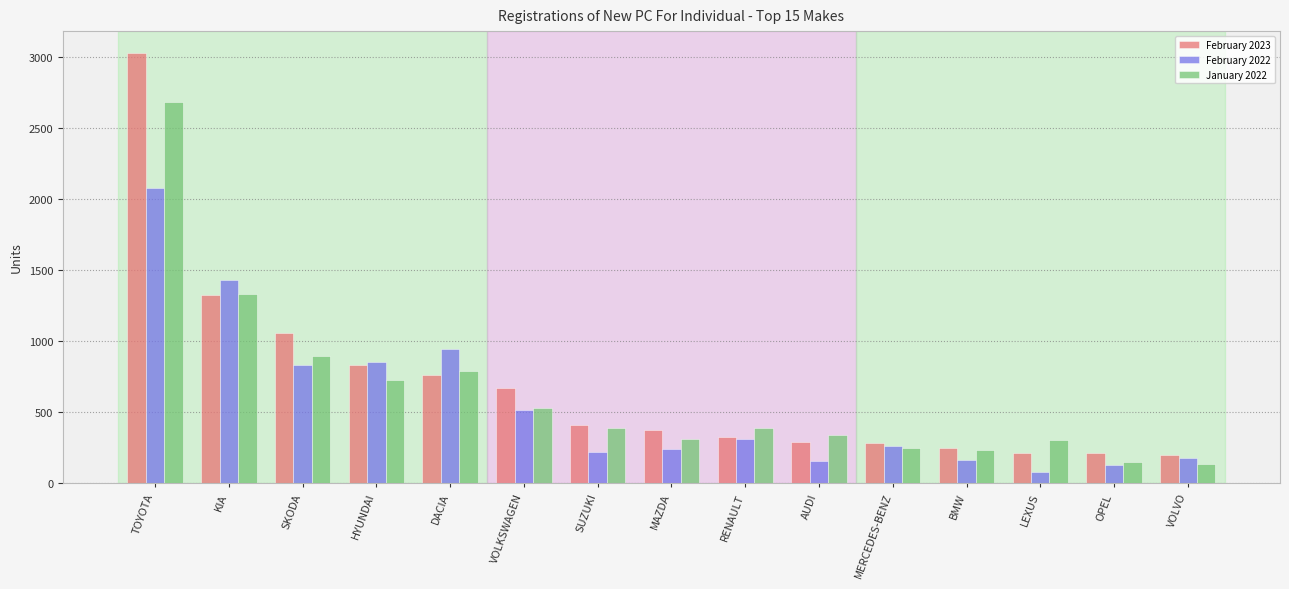

Which series has the widest spread of values?

February 2023